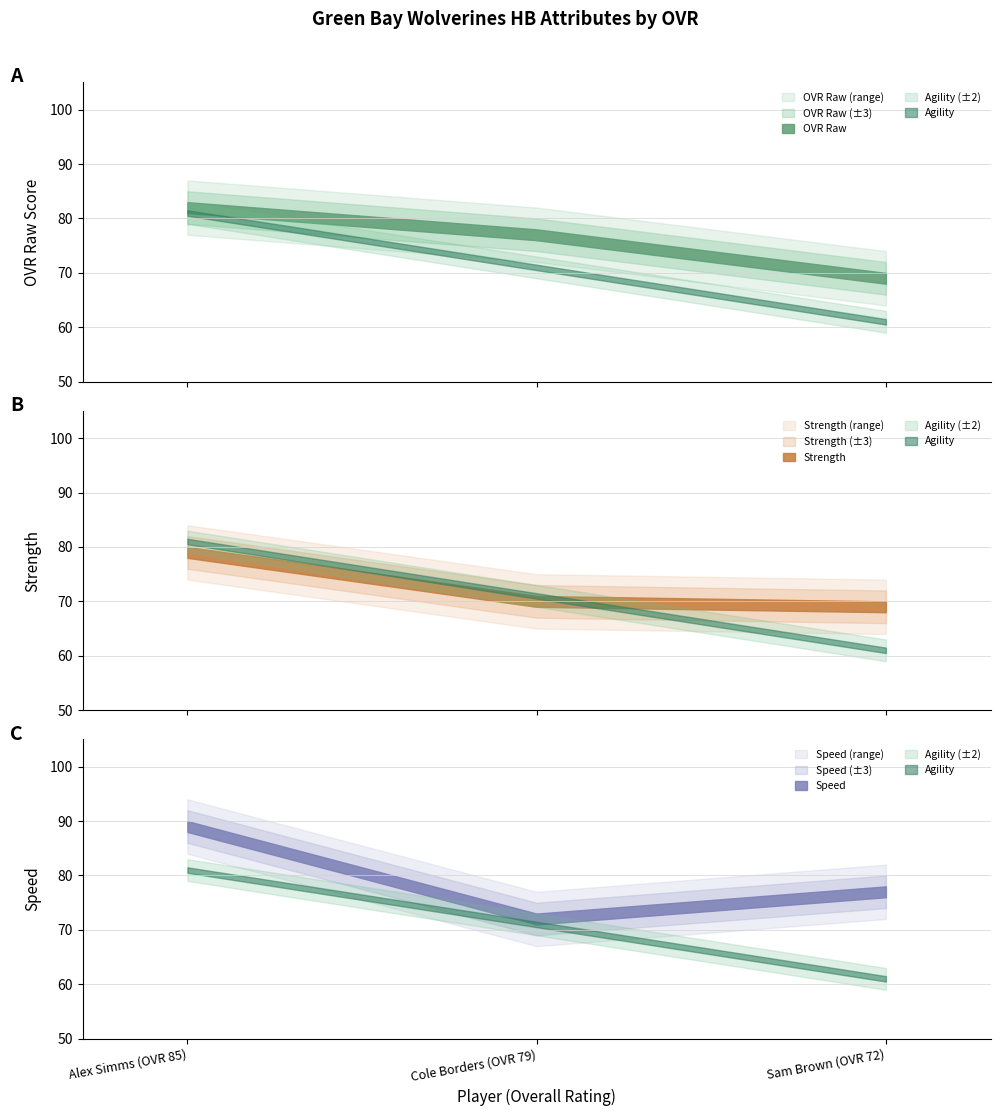

What is the label of the 2nd point from the right?

Cole Borders (OVR 79)